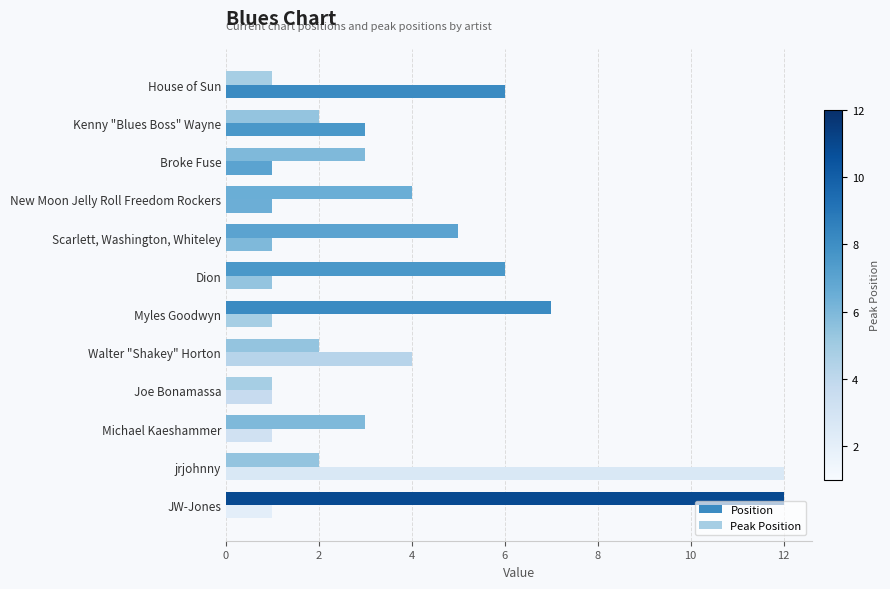

How many distinct data groups are displayed?

2